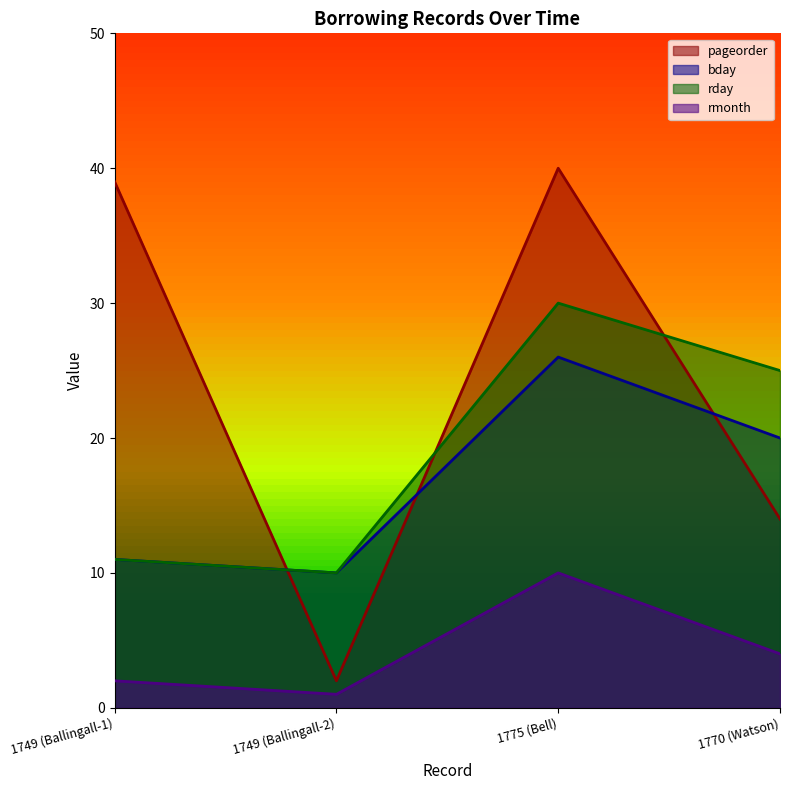

What is the label of the 2nd point from the right?

1775 (Bell)